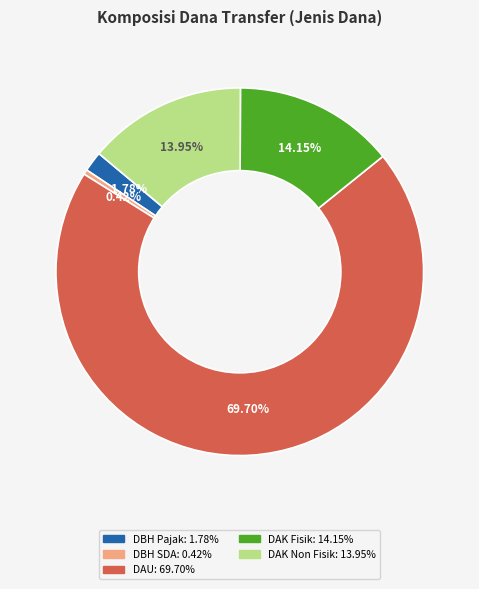

Is there any slice that represents more than half of the pie?

Yes